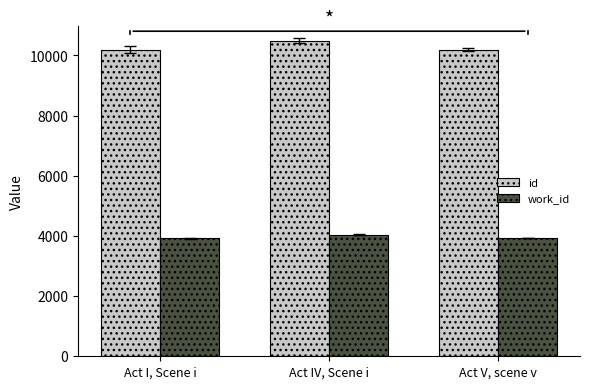

Rank the categories by work_id value from highest to lowest.

Act IV, Scene i, Act I, Scene i, Act V, scene v